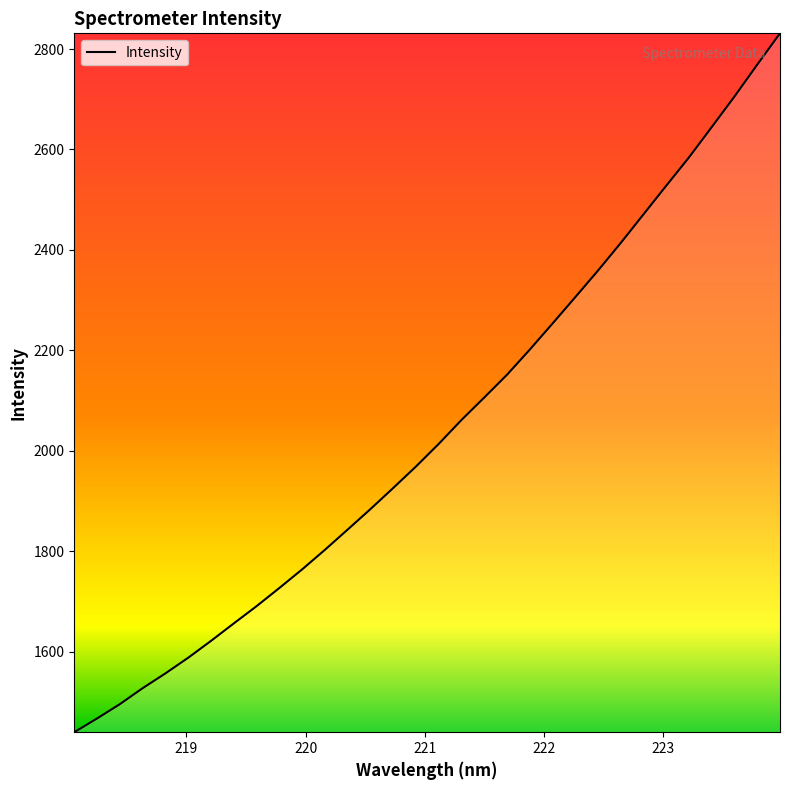

What is the greatest value displayed?

2831.2